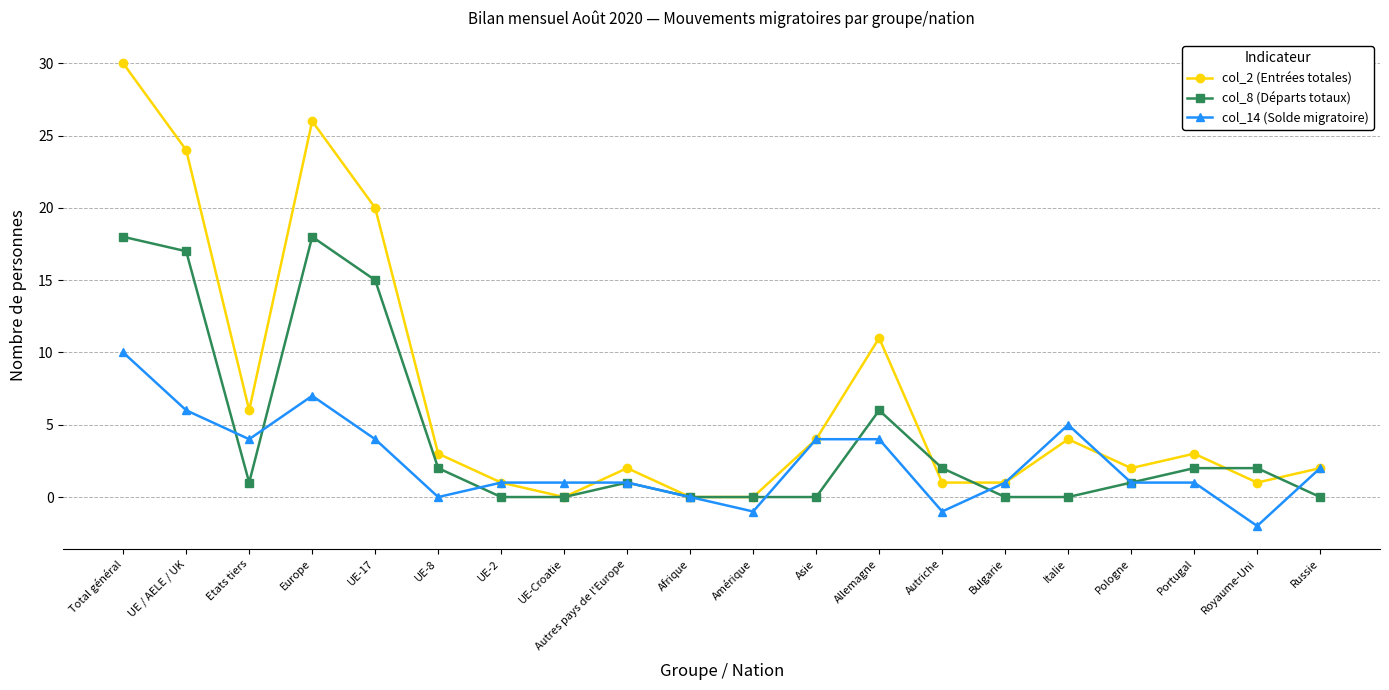

How many lines are shown in the chart?

3